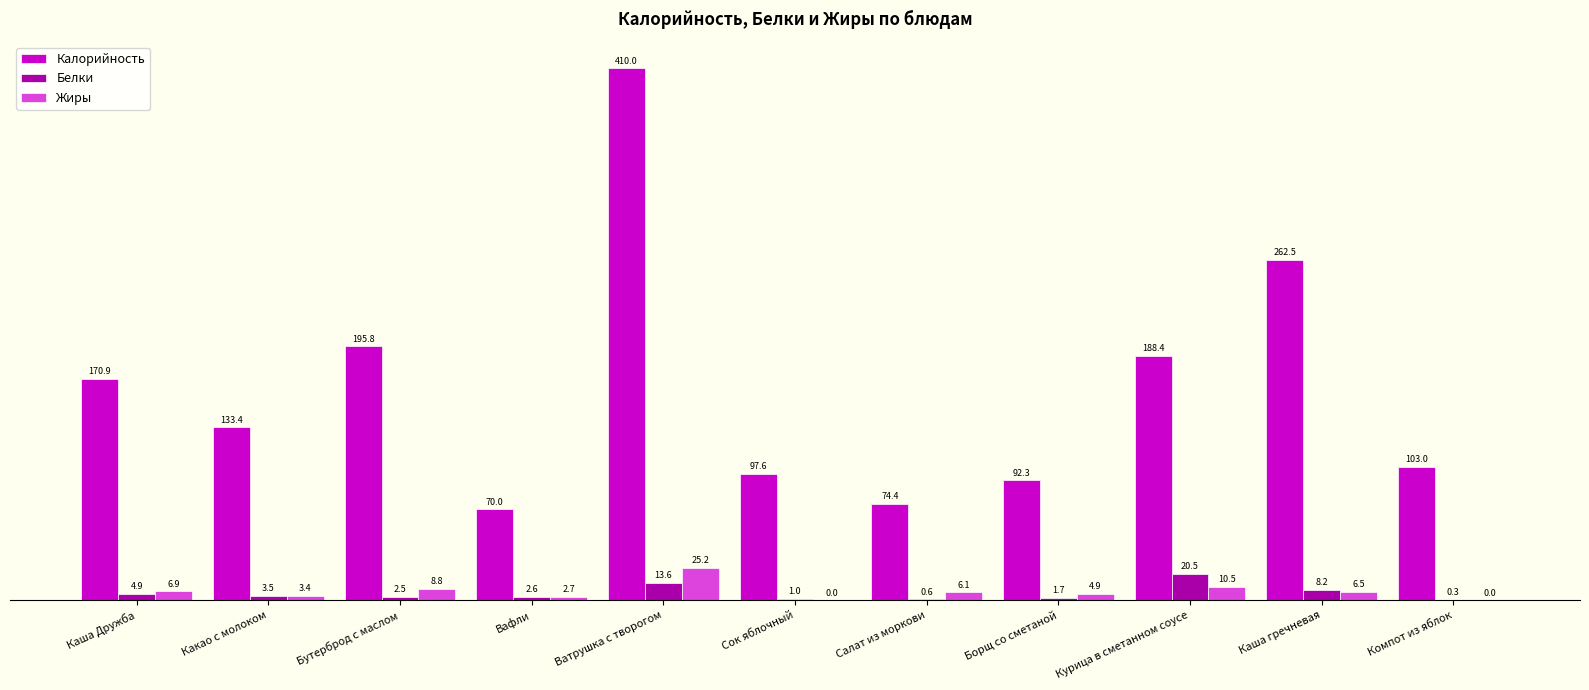

Reading left to right, transcribe all the data shown in this chart.

Калорийность: Каша Дружба=170.9	Какао с молоком=133.4	Бутерброд с маслом=195.8	Вафли=70.0	Ватрушка с творогом=410.0	Сок яблочный=97.6	Салат из моркови=74.4	Борщ со сметаной=92.3	Курица в сметанном соусе=188.4	Каша гречневая=262.5	Компот из яблок=103.0
Белки: Каша Дружба=4.9	Какао с молоком=3.5	Бутерброд с маслом=2.5	Вафли=2.6	Ватрушка с творогом=13.6	Сок яблочный=1.0	Салат из моркови=0.6	Борщ со сметаной=1.7	Курица в сметанном соусе=20.5	Каша гречневая=8.2	Компот из яблок=0.3
Жиры: Каша Дружба=6.9	Какао с молоком=3.4	Бутерброд с маслом=8.8	Вафли=2.7	Ватрушка с творогом=25.2	Сок яблочный=0.0	Салат из моркови=6.1	Борщ со сметаной=4.9	Курица в сметанном соусе=10.5	Каша гречневая=6.5	Компот из яблок=0.0